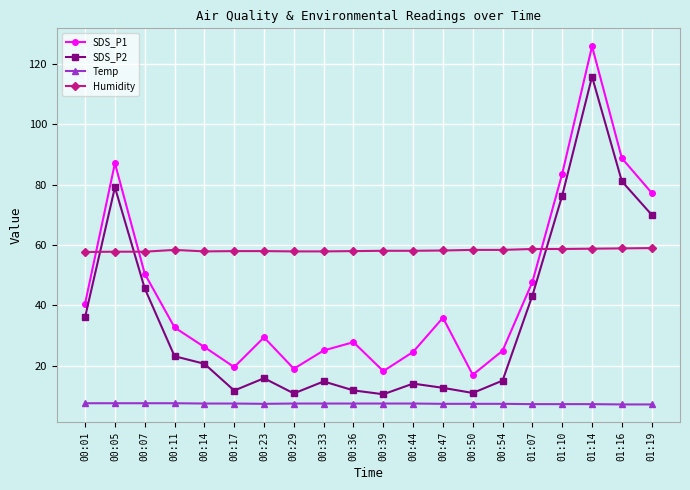

True or false: SDS_P1 and SDS_P2 intersect in this chart.

False